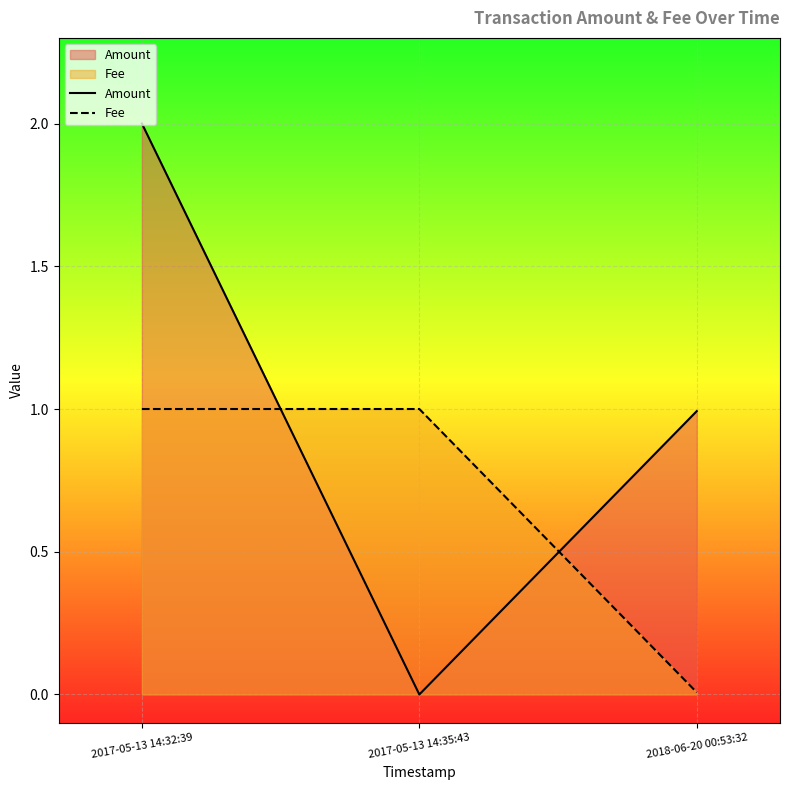

Between 2017-05-13 14:35:43 and 2017-05-13 14:32:39, which is larger?

2017-05-13 14:32:39